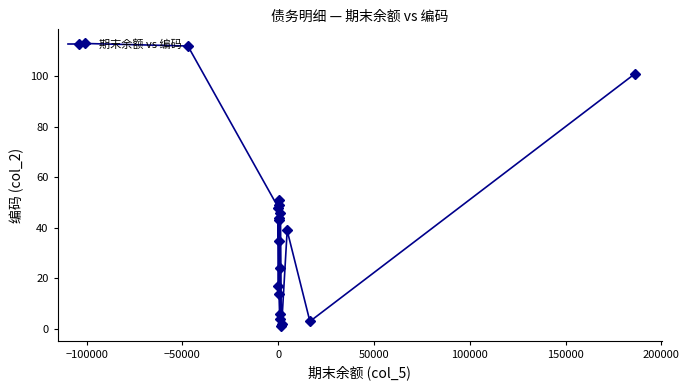

How many interior local valleys (lower than both neighbors) does the data have?

6